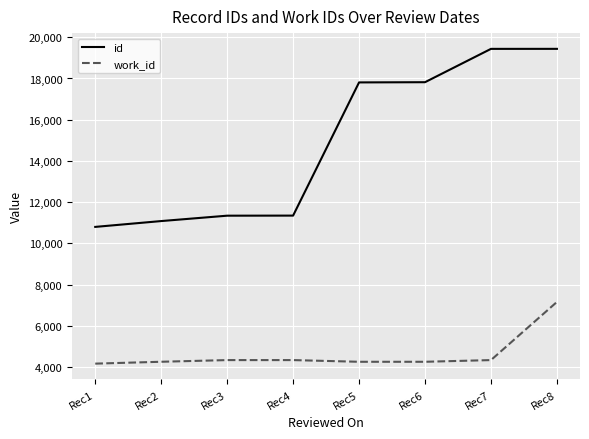

What is the average value of the work_id series?

4640